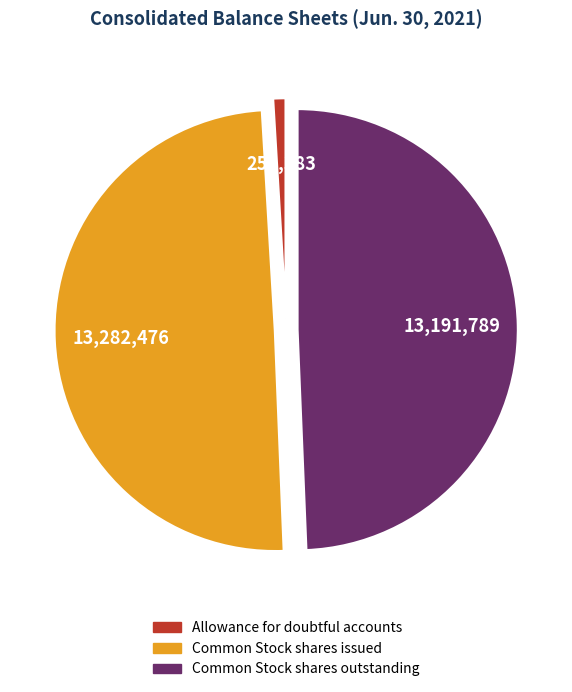

Does Allowance for doubtful accounts represent more than half of the total?

No